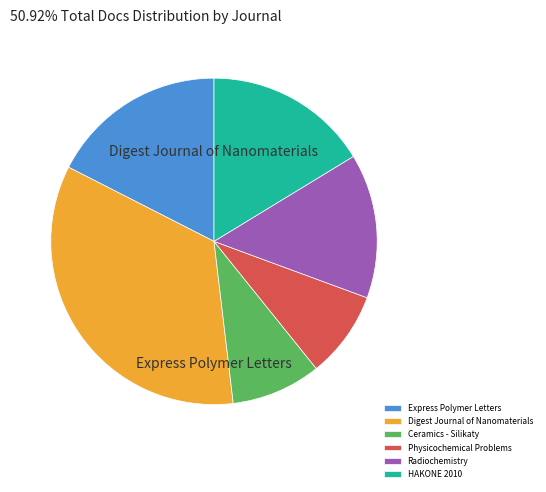

To the nearest percent, what is the difference between the Express Polymer Letters and Physicochemical Problems slice percentages?

9%